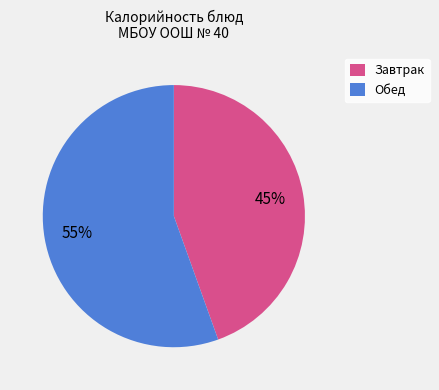

What is the smallest slice in the pie chart?

Завтрак